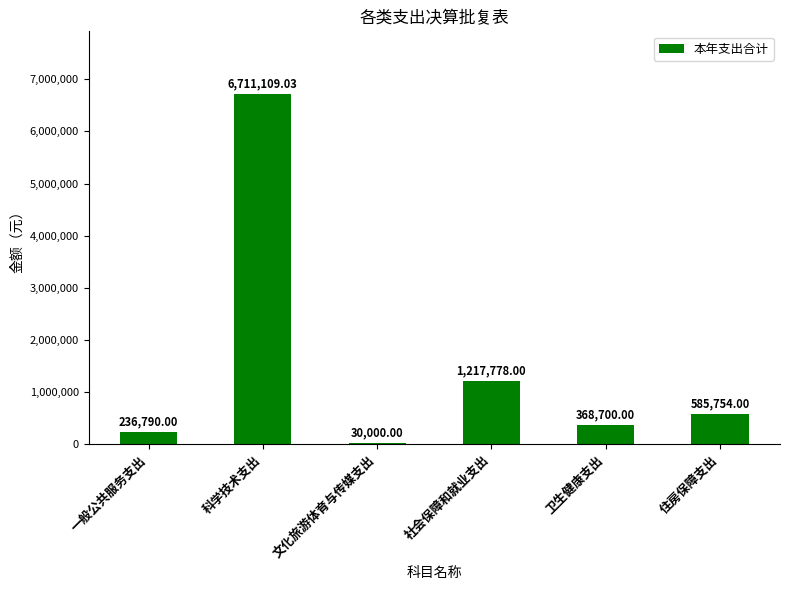

Approximately how many times larger is the value at 住房保障支出 compared to 社会保障和就业支出?

0.5